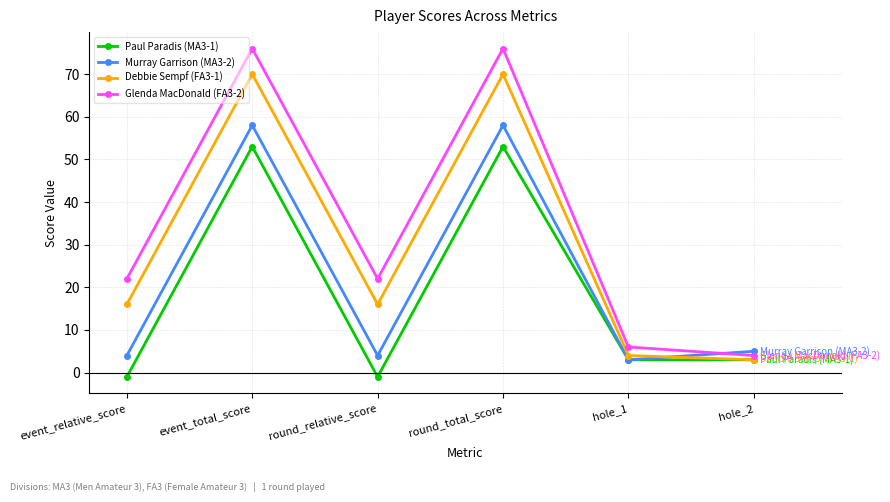

What is the sum of all Murray Garrison (MA3-2) values?

132